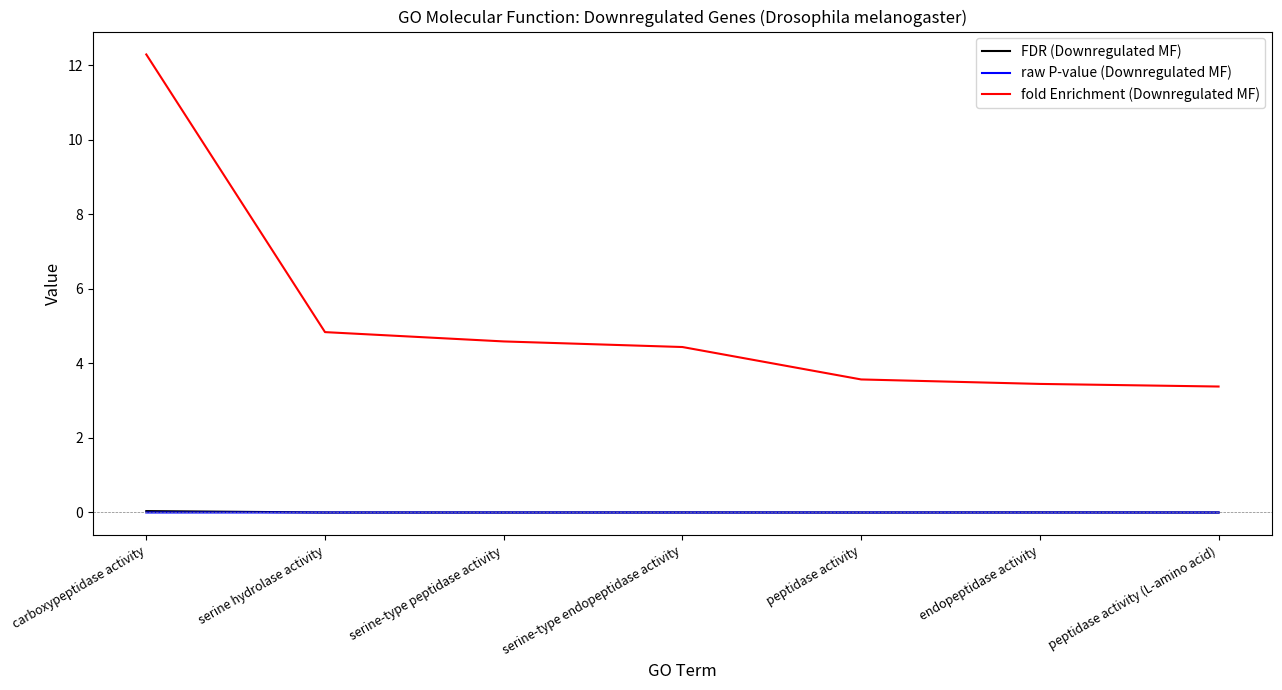

Which series has the largest range (max minus min)?

fold Enrichment (Downregulated MF)